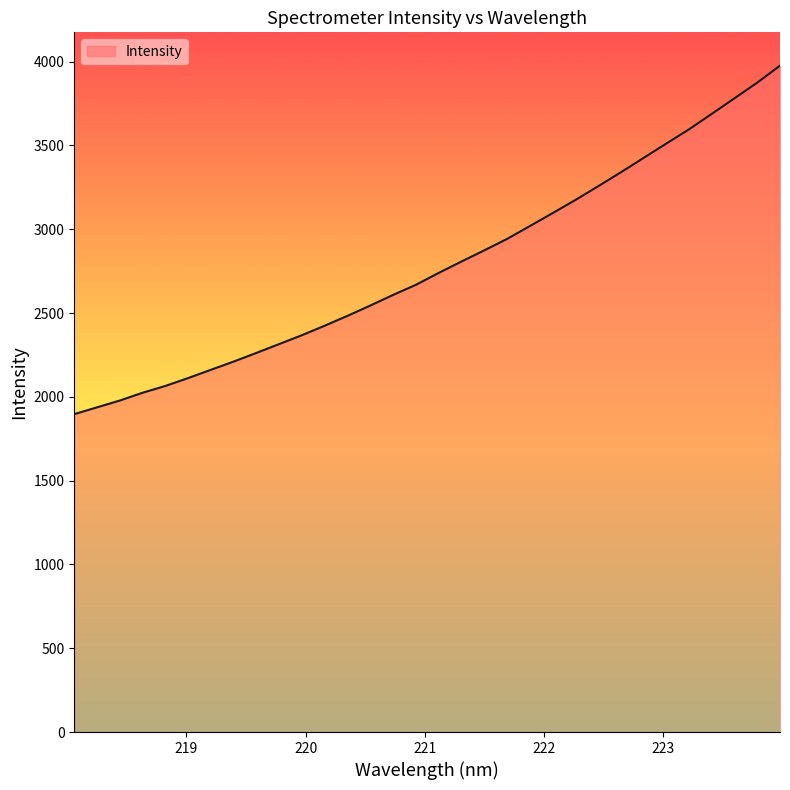

What is the greatest value displayed?

3975.9